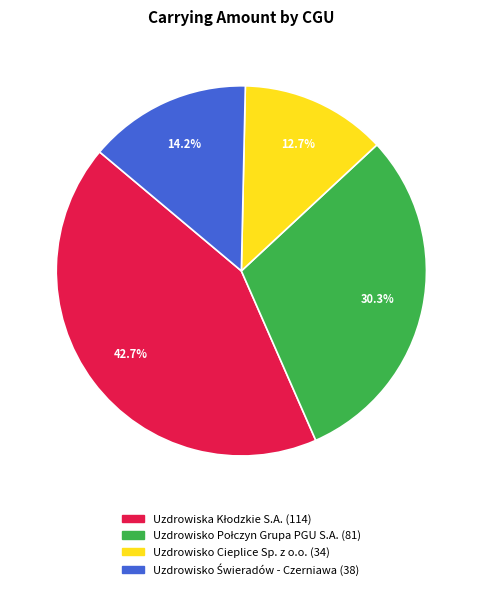

Is there a majority slice in this chart?

No